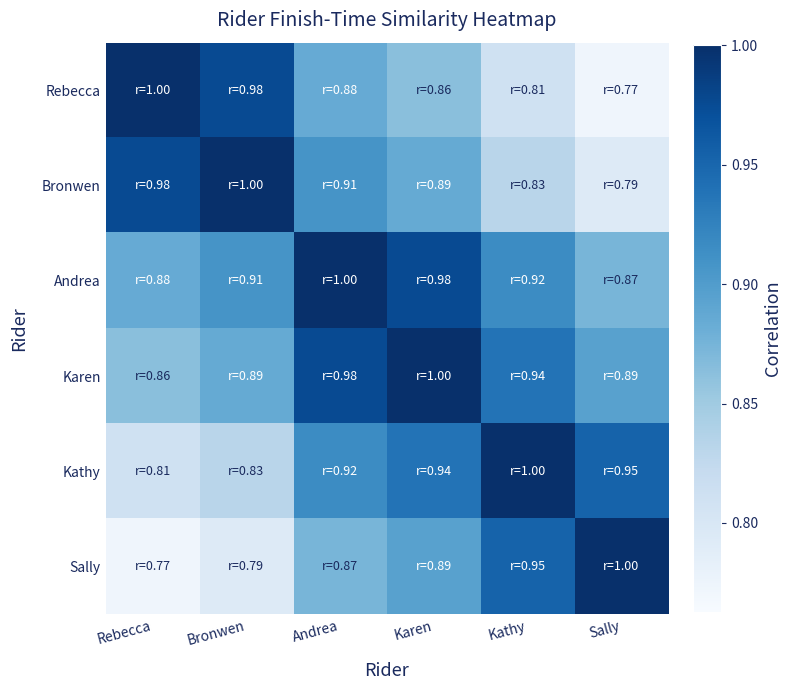

What is the greatest value displayed?

1.0